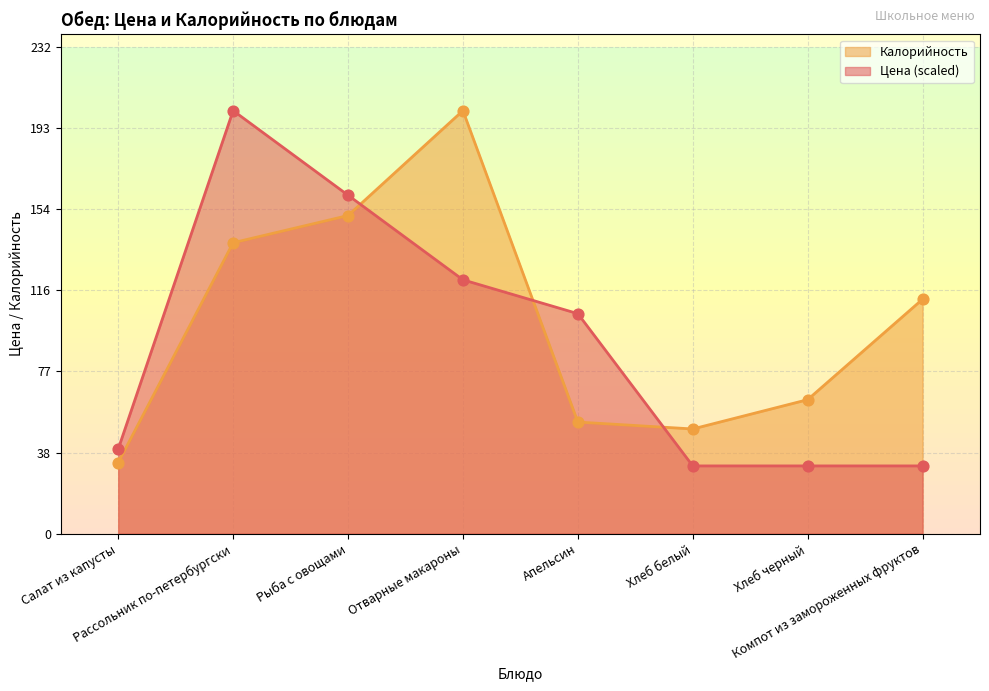

Which series has the widest spread of Y values?

Цена